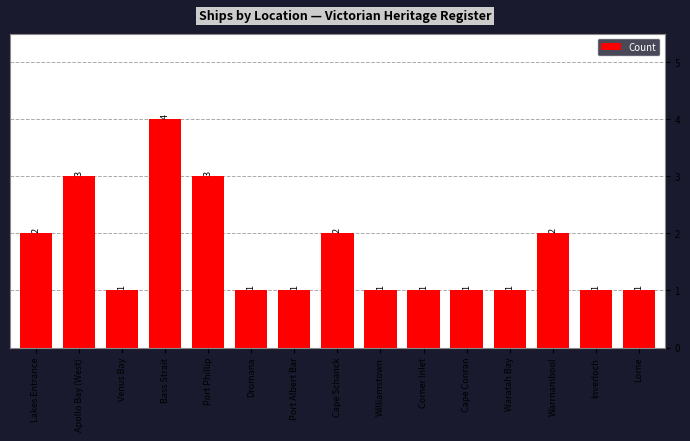

True or false: the data shows 1 at Dromana.

True